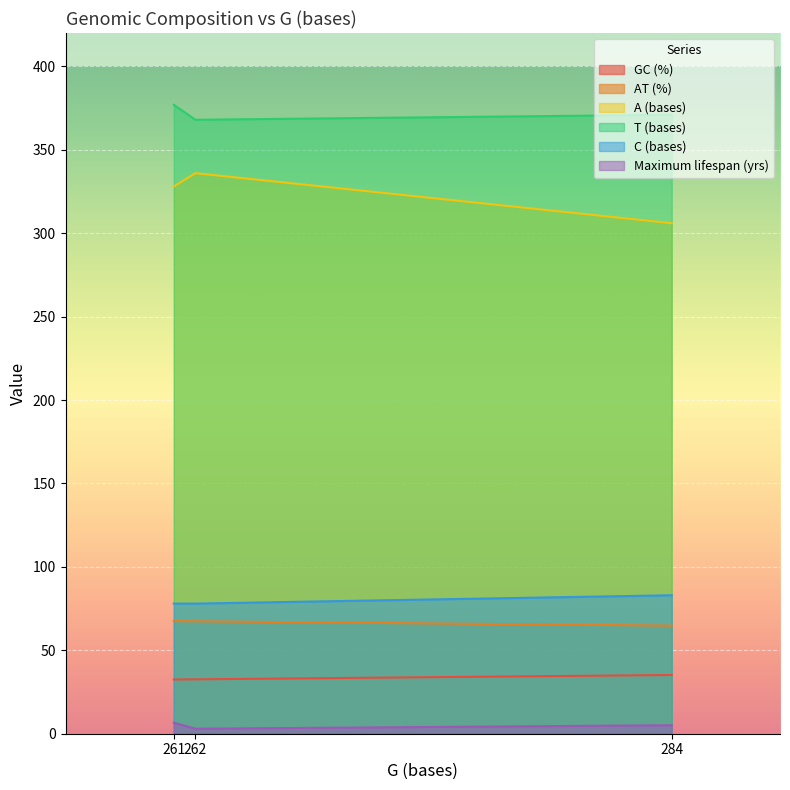

What is the difference between the A (bases) values at 262 and 284?

30.0